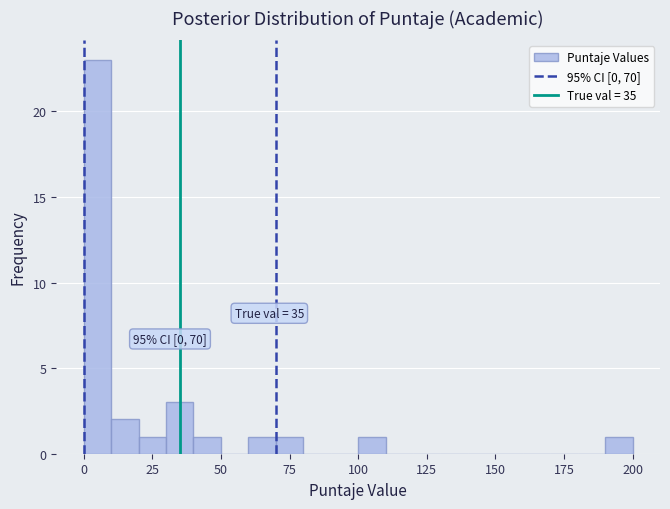

Read against the x-axis, roughly where is the centre of the tallest bar?

5